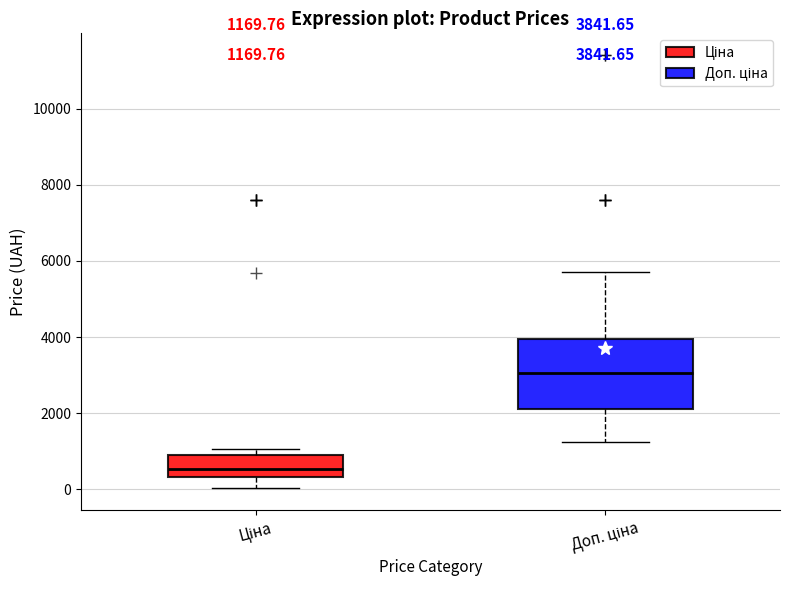

Which box has the highest median line?

Доп. ціна